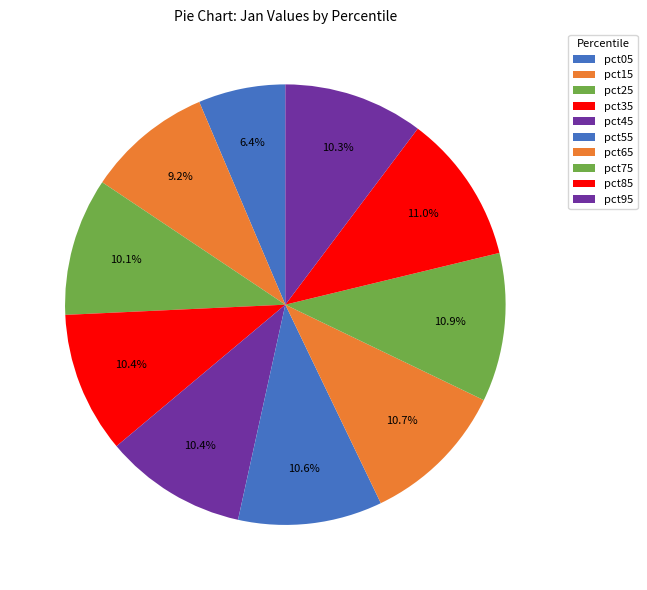

Which has a higher value, pct45 or pct25?

pct45